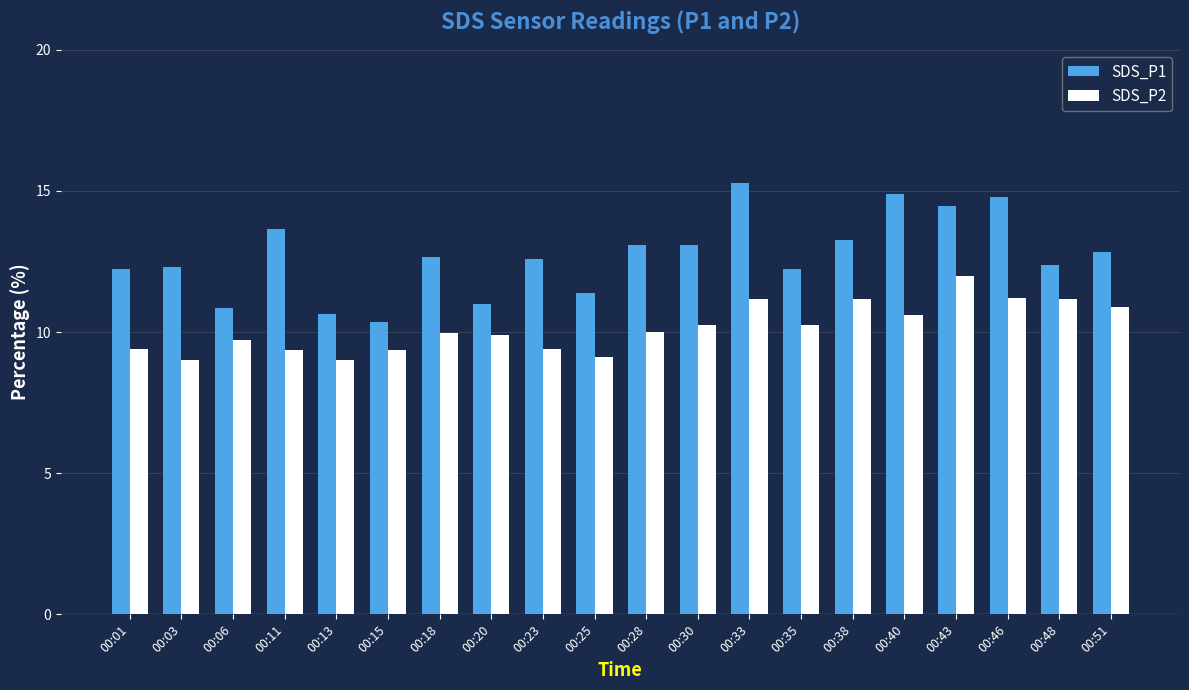

Is the value of SDS_P2 at 00:30 greater than the value of SDS_P1 at 00:01?

No